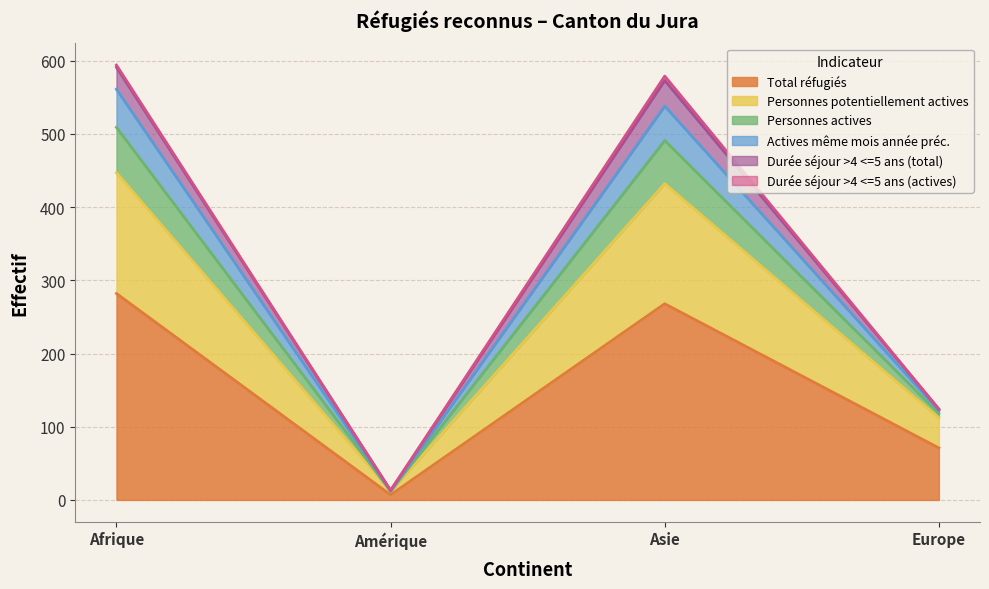

True or false: Total réfugiés has more than 0 interior local peaks.

True